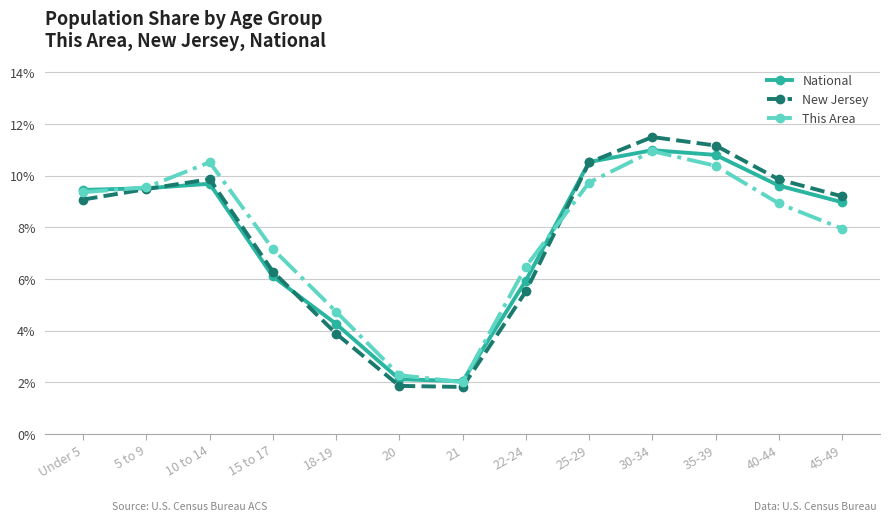

What is the difference between the maximum and minimum values in the New Jersey series?

9.7